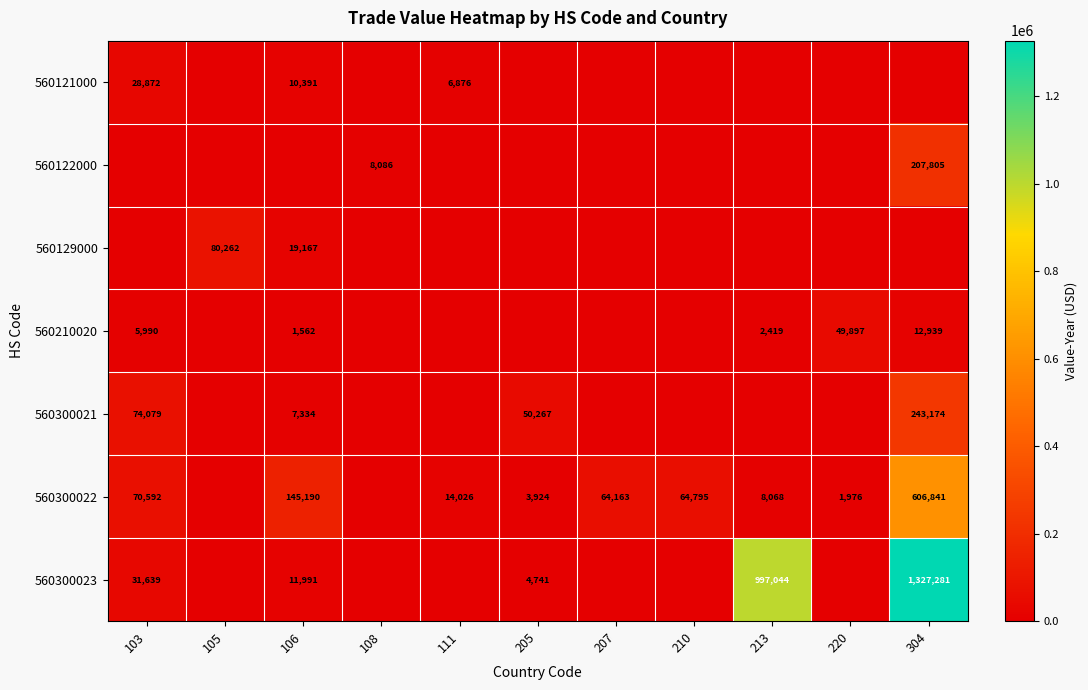

How many data points does each series have?

11